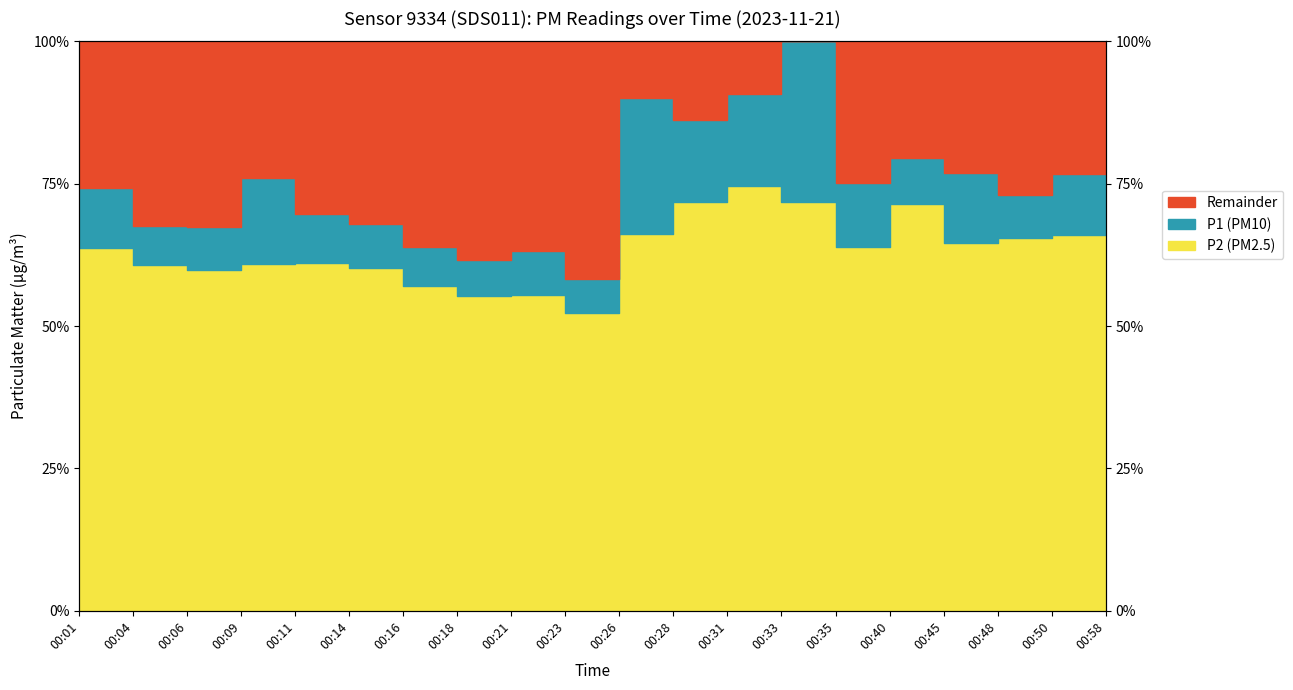

True or false: P1 and P2 cross at least once.

False